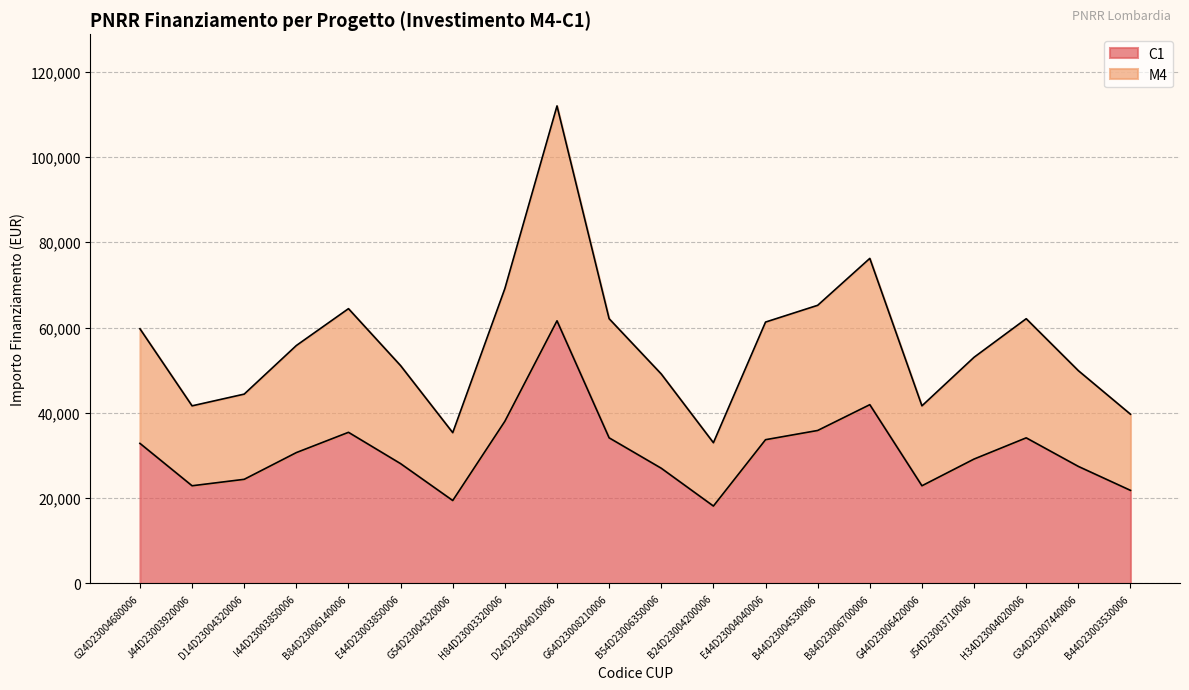

True or false: C1 has more than 1 points higher than both neighbors.

True